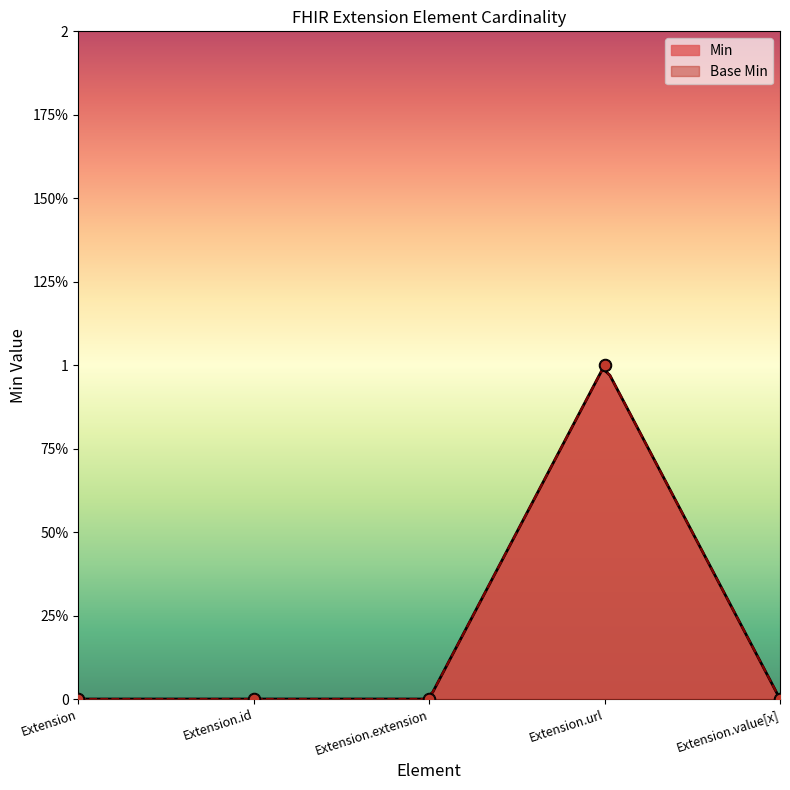

Which series contains the highest Y value?

Min